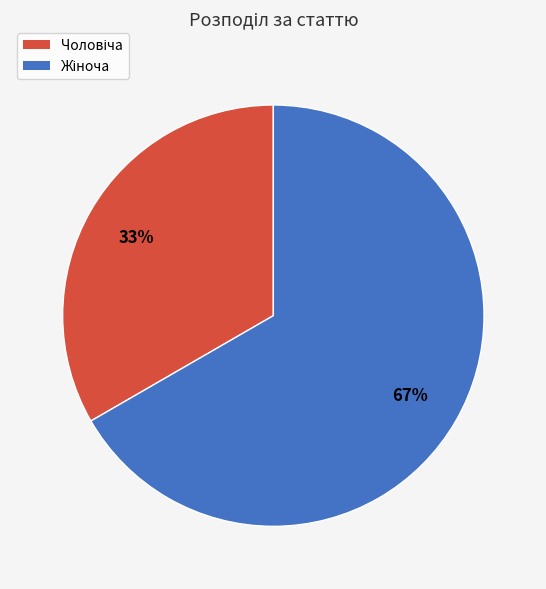

To the nearest percent, what is the average slice percentage?

50%